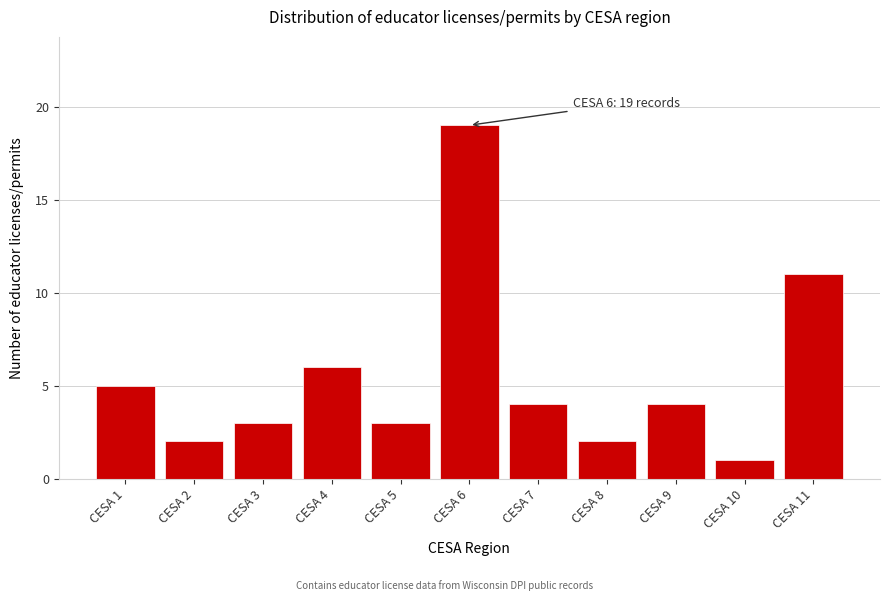

Reading left to right, transcribe all the data shown in this chart.

CESA 1=5	CESA 2=2	CESA 3=3	CESA 4=6	CESA 5=3	CESA 6=19	CESA 7=4	CESA 8=2	CESA 9=4	CESA 10=1	CESA 11=11